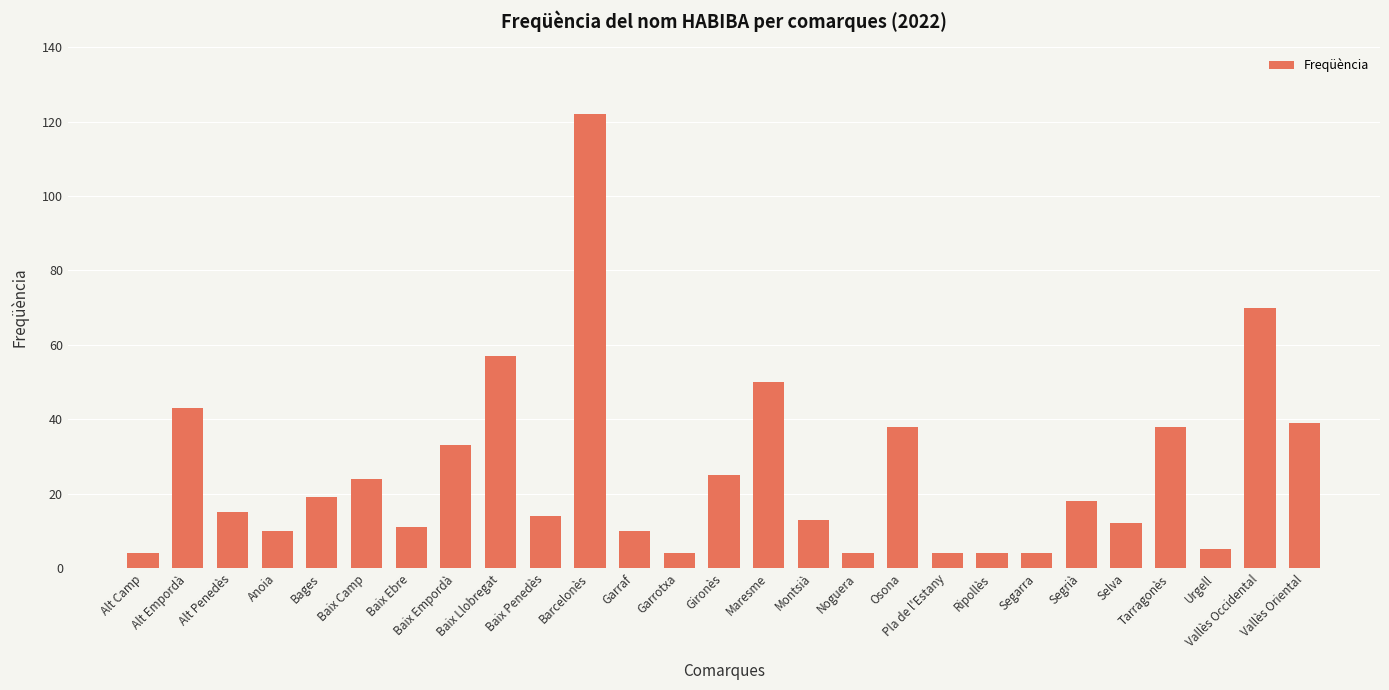

Count the number of data series in this chart.

1